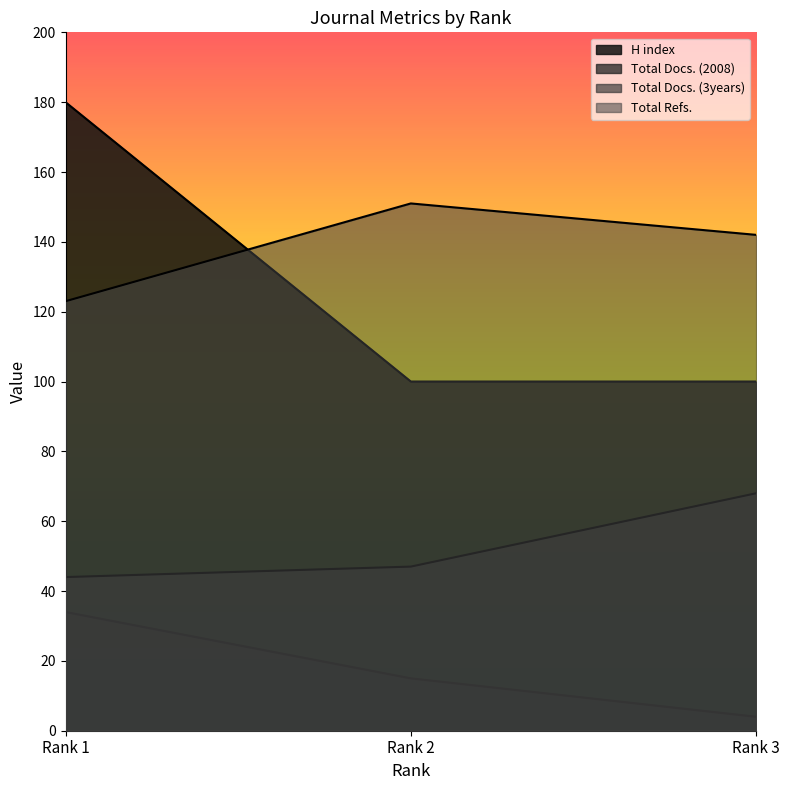

Which series changed the most between Rank 1 and Rank 2?

H index